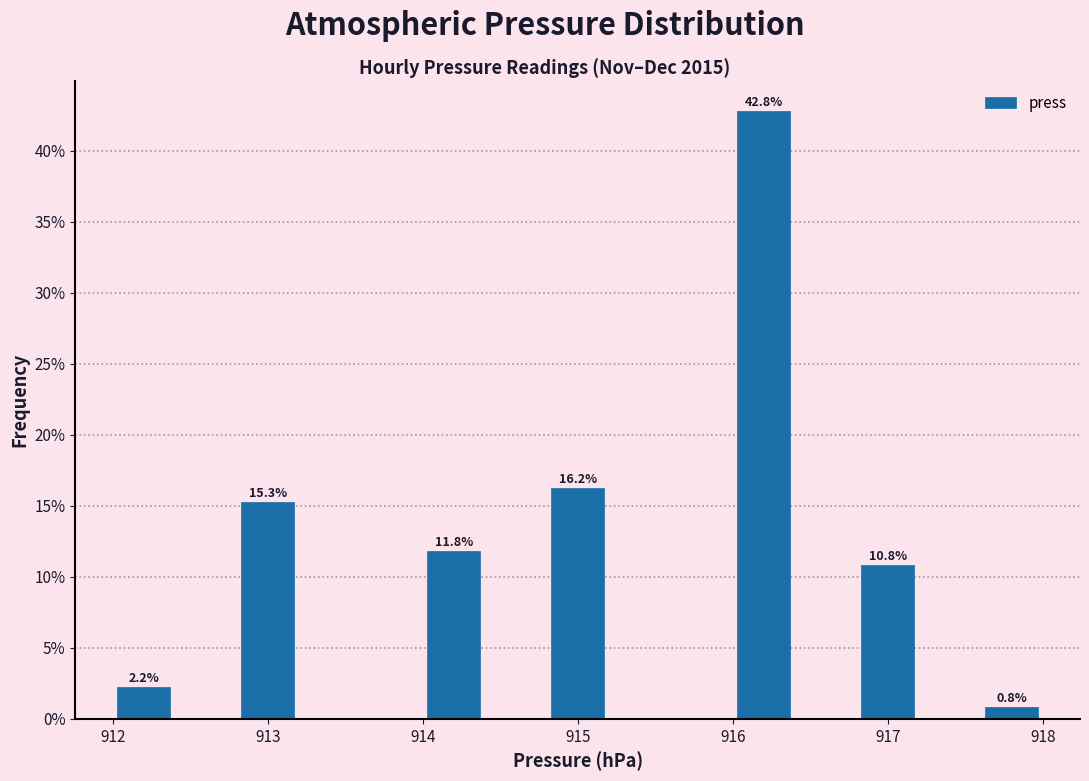

Over which range of the x-axis is the bar tallest?

916.0 to 916.4